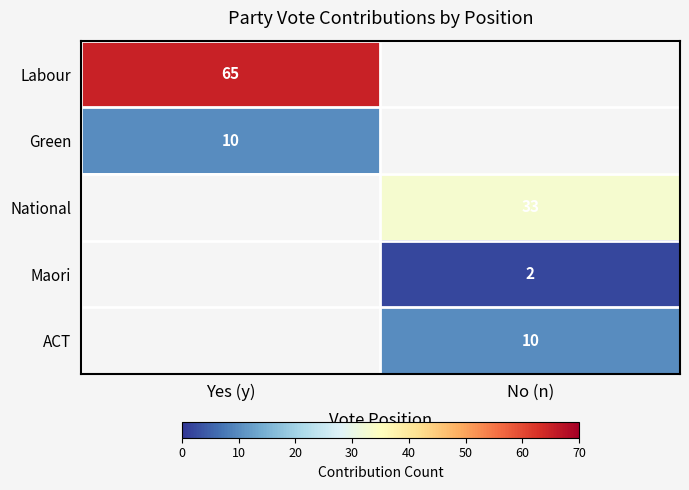

The value of National at No (n) is 56. True or false?

False